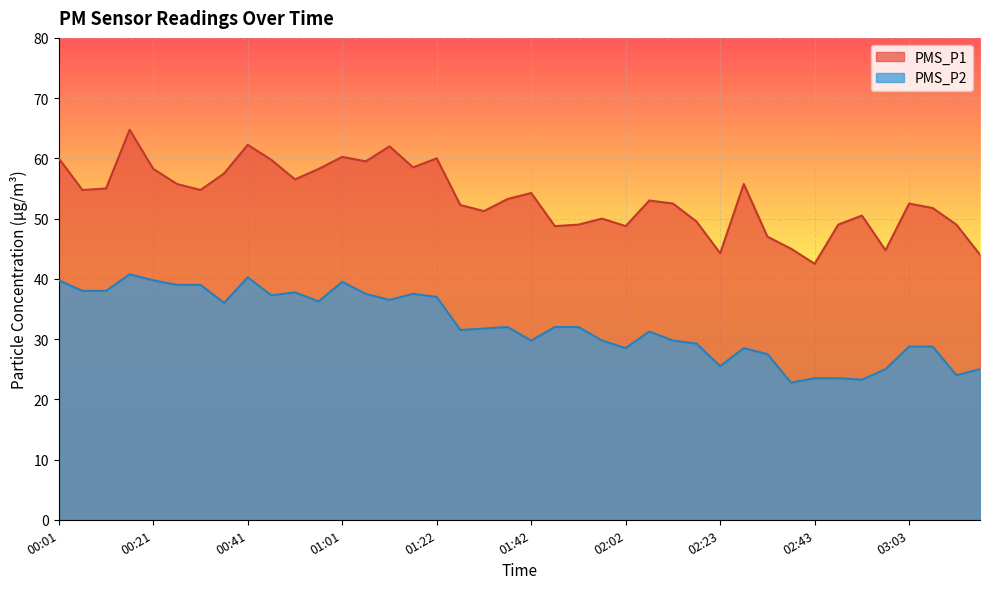

At how many categories does at least one series exceed 58?

11